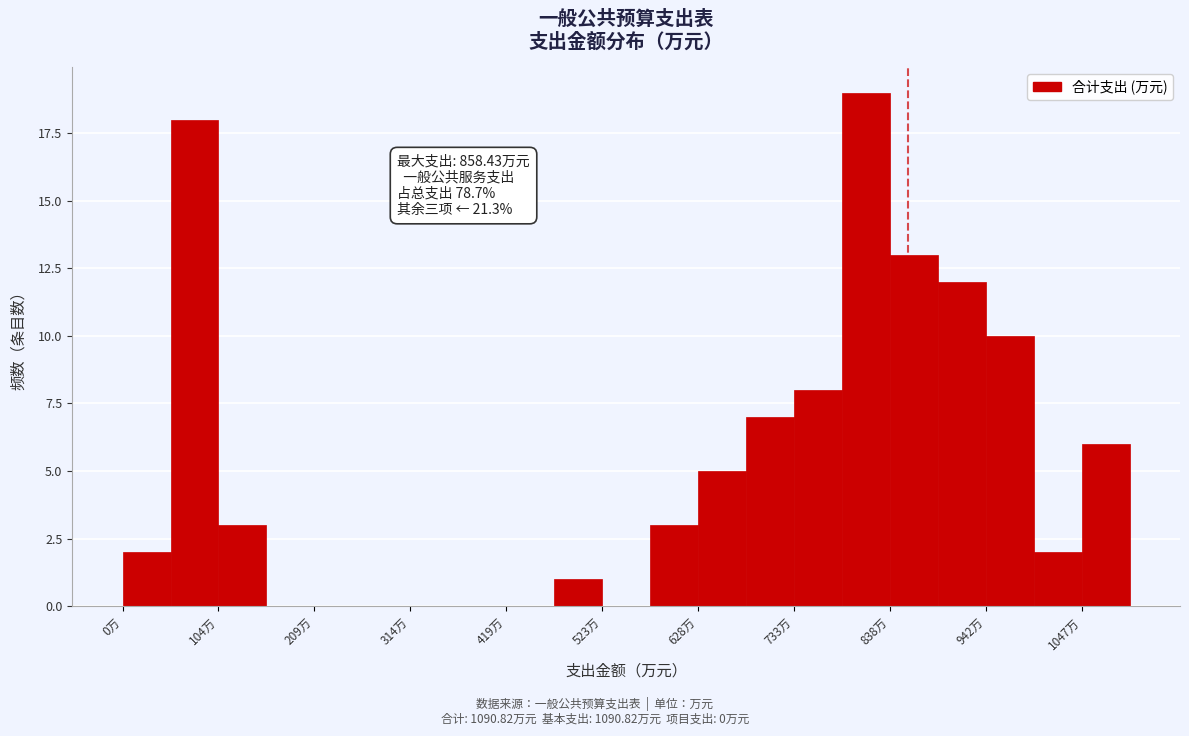

Around what value on the x-axis is the tallest bar? Give the approximate position of its centre, as read against the axis.

820